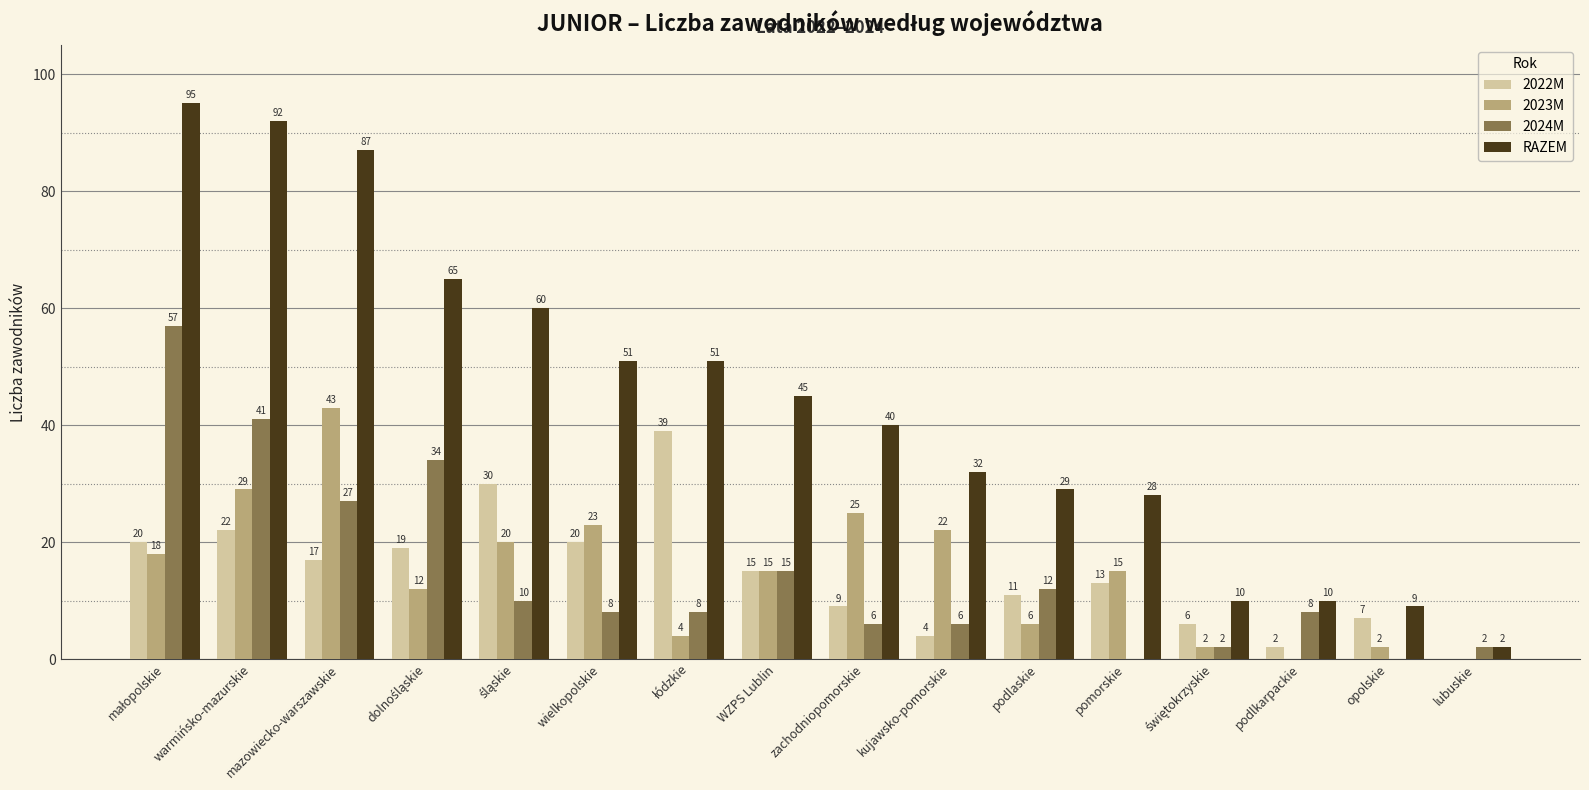

What is the total value across all series at WZPS Lublin?

90